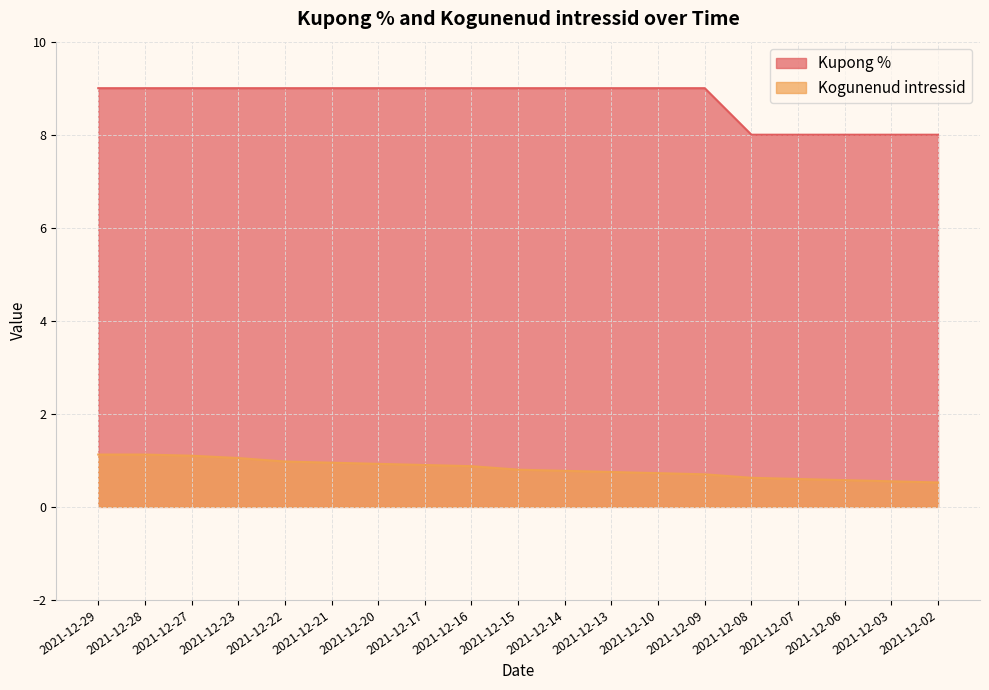

At which label does Kogunenud intressid reach its minimum?

2021-12-02